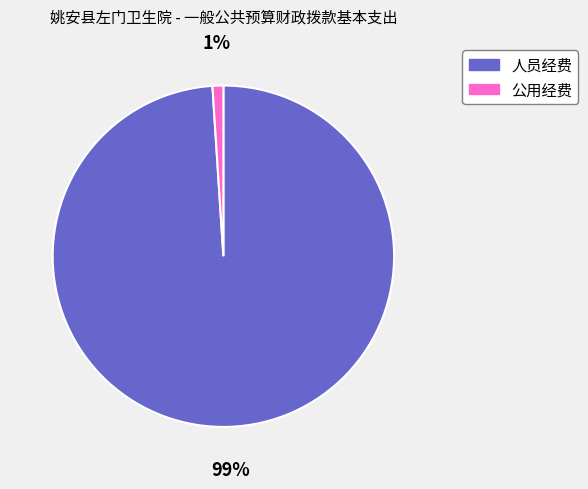

To the nearest percent, what portion does 公用经费 represent?

1%